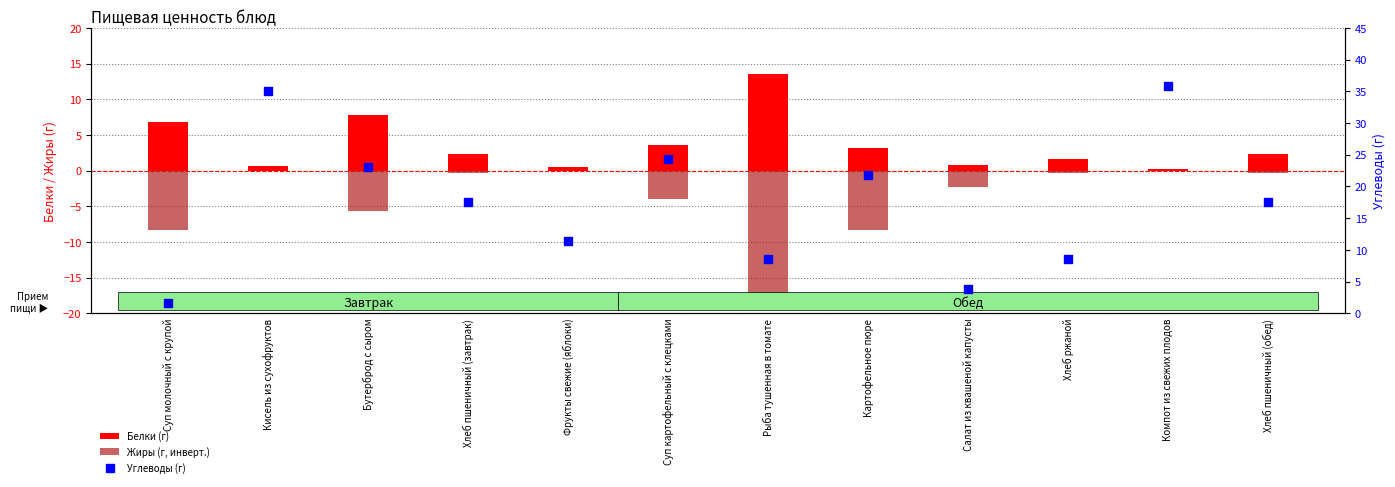

Which series contains the lowest Y value?

Жиры (г, инверт.)